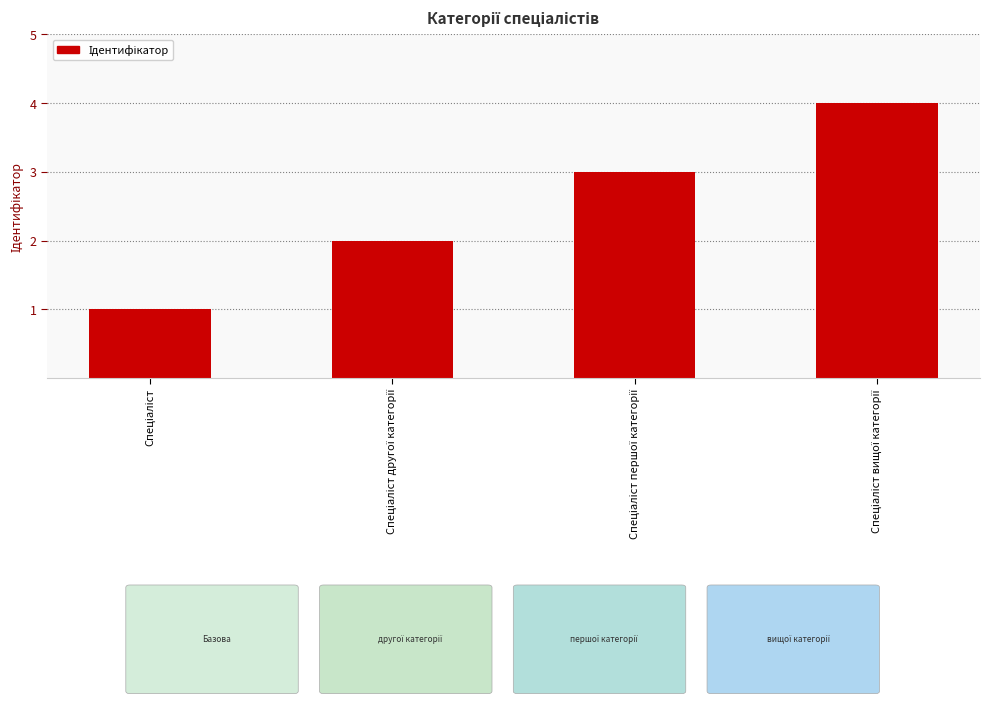

How many values are below 3?

2